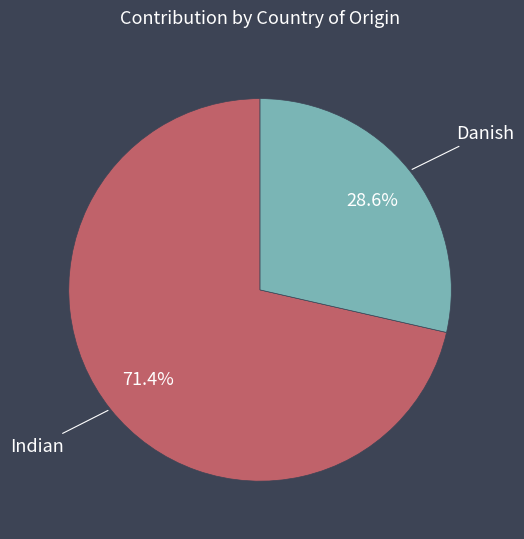

Is the sum of Indian and Danish greater than half?

Yes